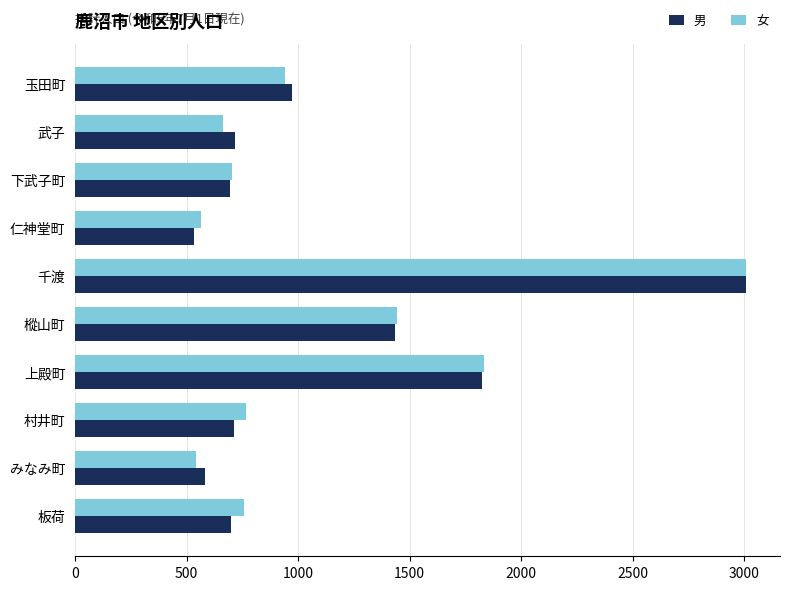

What are all the series names shown in the legend?

男, 女